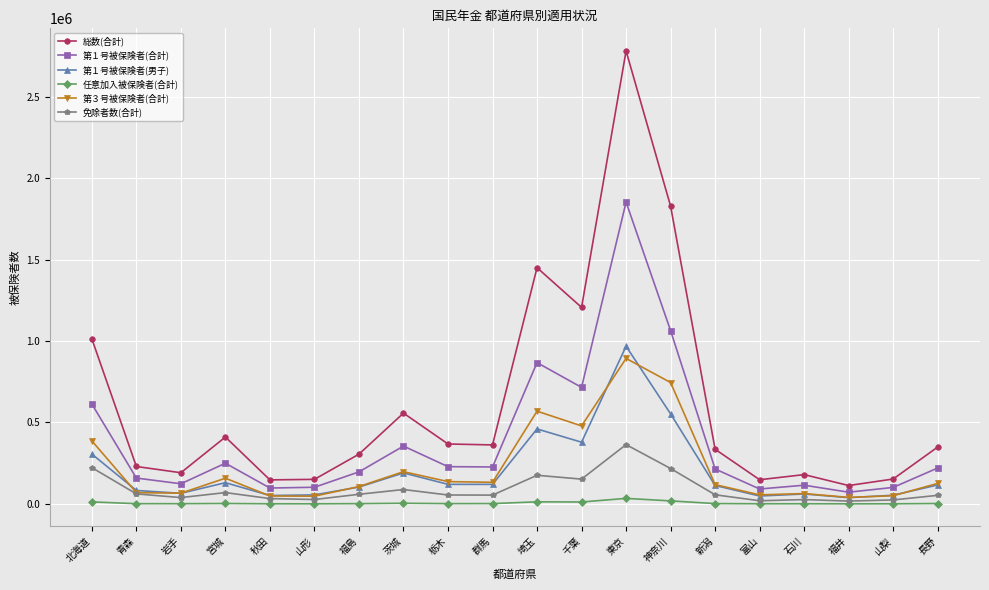

Between 神奈川 and 長野, which series saw the biggest shift?

総数(合計)